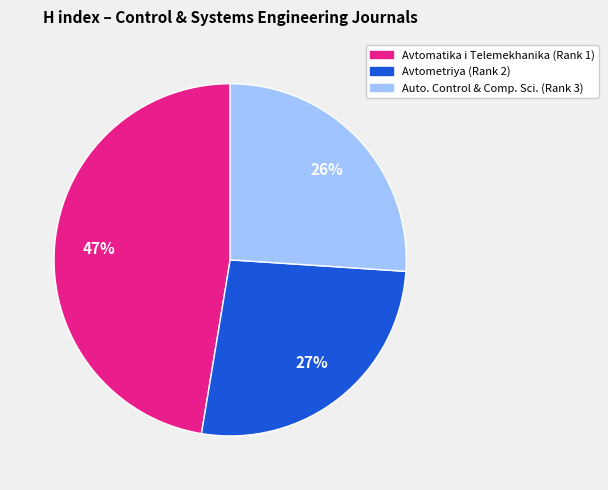

Does any single category account for the majority?

No